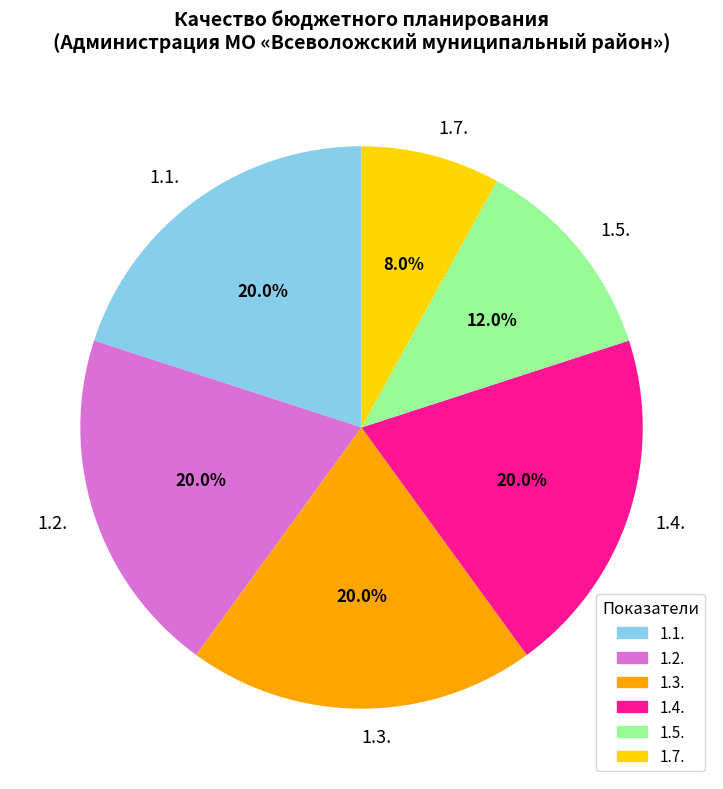

Does 1.3. represent more than half of the total?

No